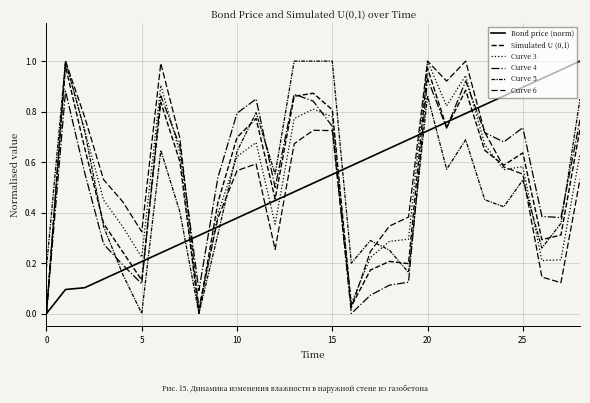

How many lines are shown in the chart?

6